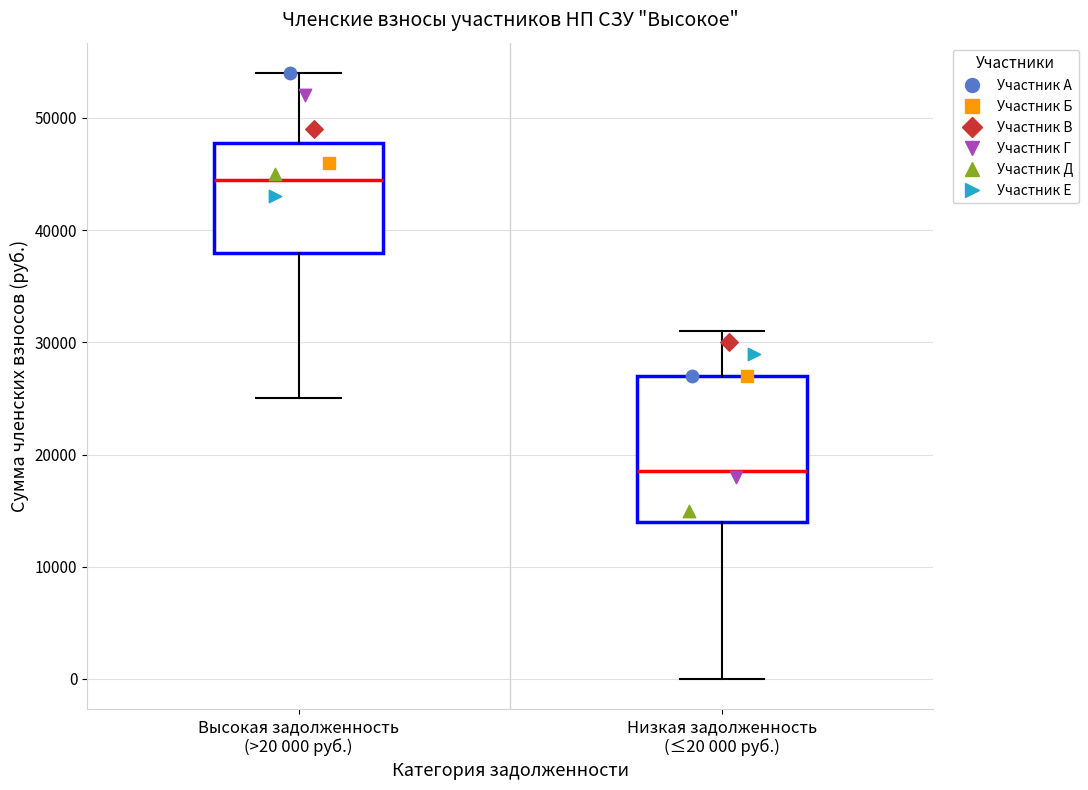

Reading left to right, transcribe this box plot: for each box, give where its median line is, the range the box spans, and where its two whiskers end, as read against the y-axis. The values are not printed on the chart, so give them approximately, as read against the axis.

Высокая задолженность (>20 000 руб.): median 45000, box 38000 to 48000, whiskers 25000 to 54000
Низкая задолженность (≤20 000 руб.): median 19000, box 14000 to 27000, whiskers 0 to 31000